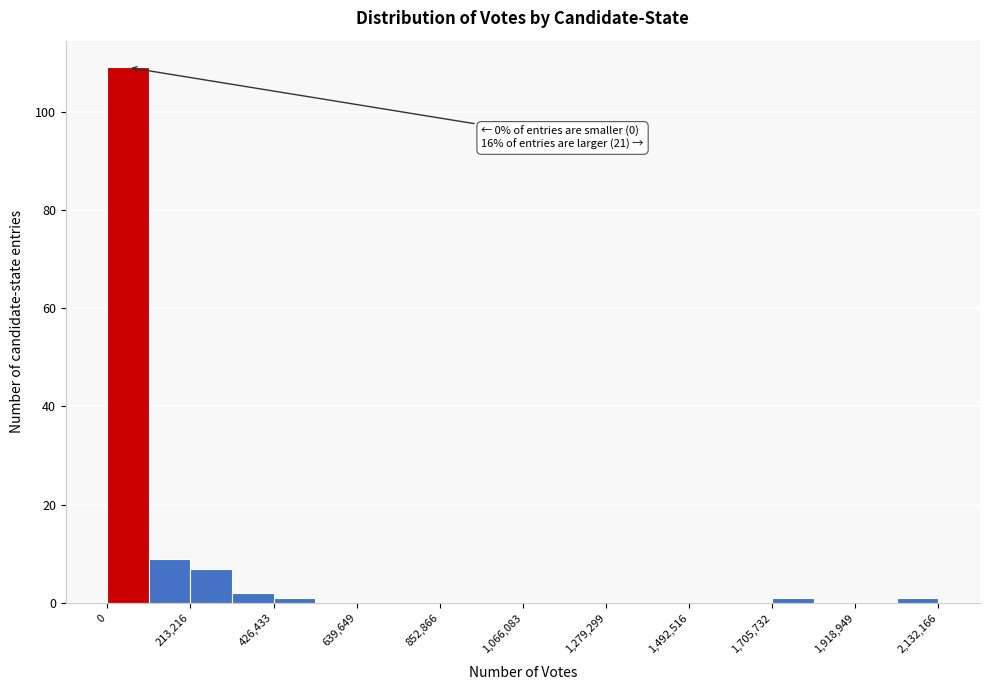

Around what value on the x-axis is the tallest bar? Give the approximate position of its centre, as read against the axis.

50000